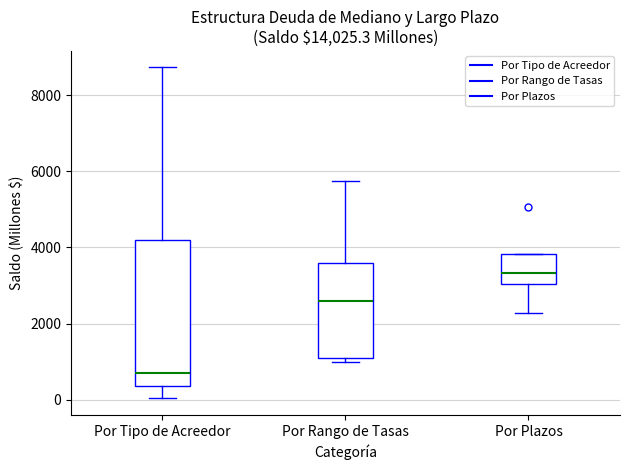

Where does the median line of the box for Por Rango de Tasas sit on the y-axis? The values are not printed on the chart, so give them approximately, as read against the axis.

2600